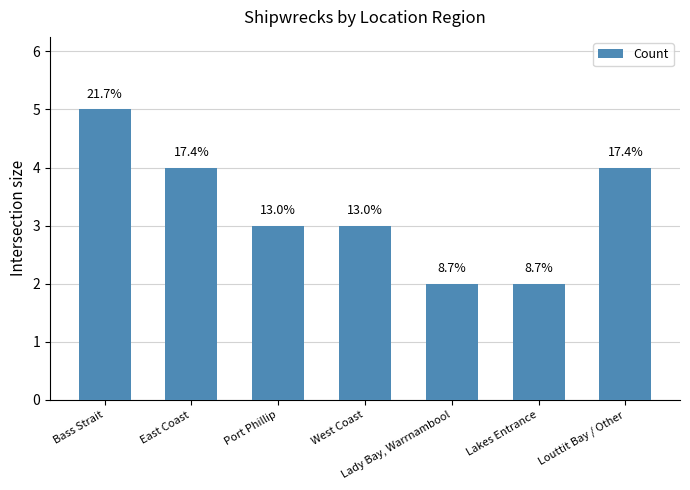

The value at East Coast is 4. True or false?

True